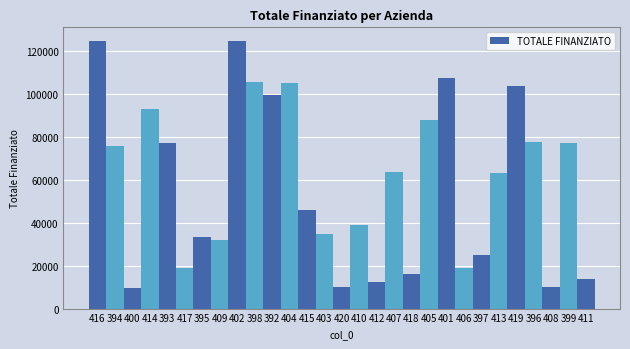

What is the average value?

58931.1